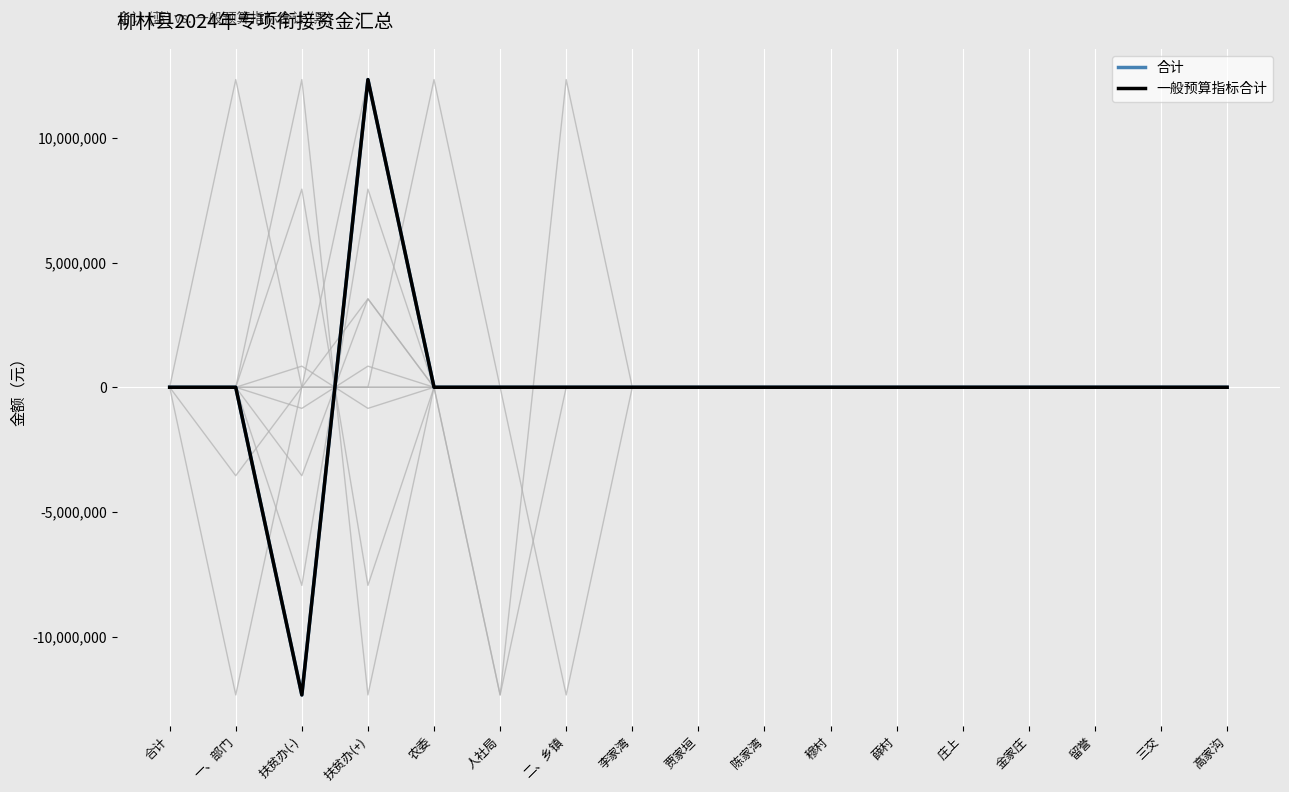

True or false: 合计 has more than 2 interior local peaks.

False